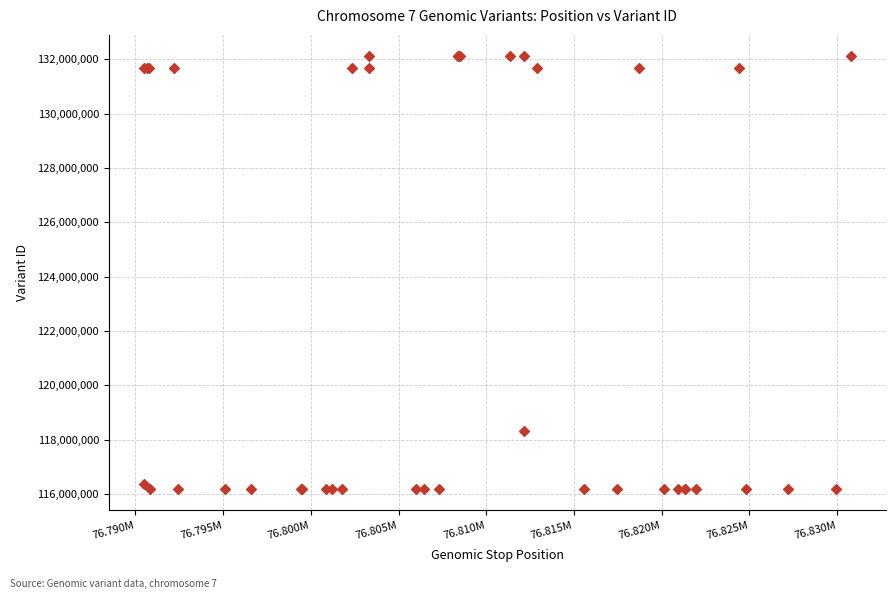

What Y value in the scatter plot is closest to 124152073?

118311310